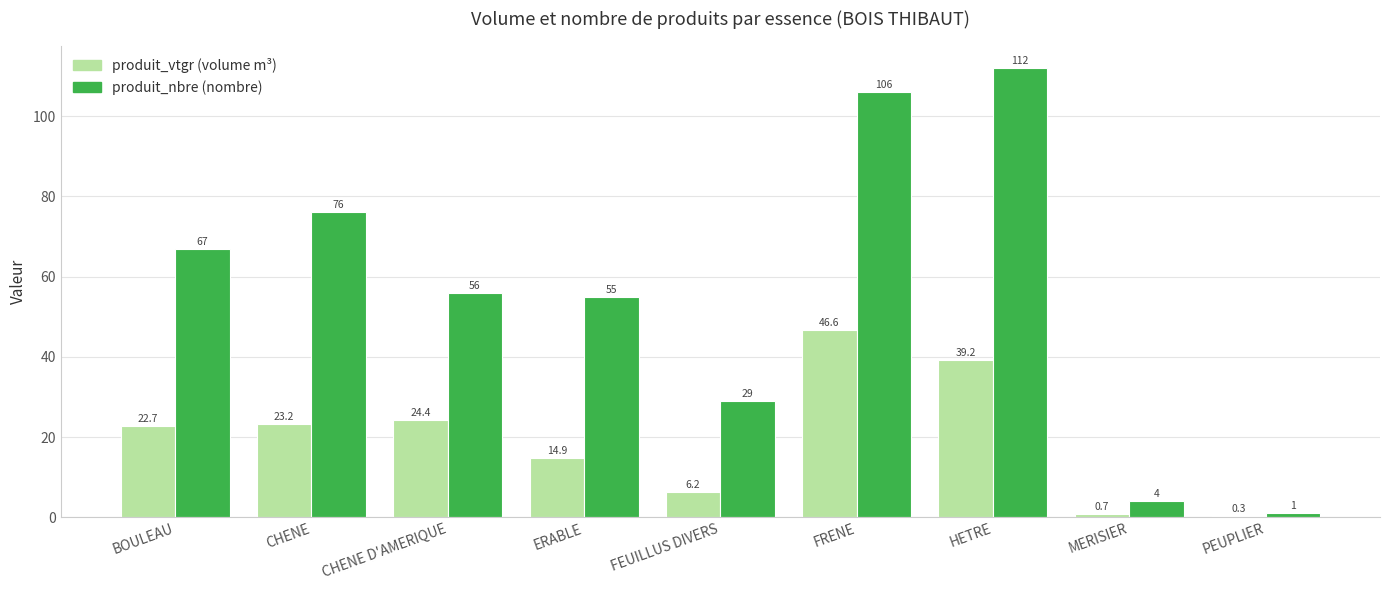

At which category does the chart reach its peak across all series?

HETRE